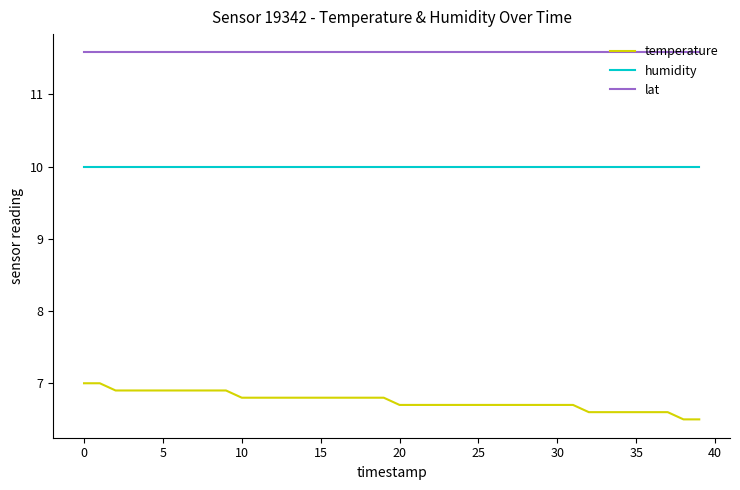

How many distinct data groups are displayed?

3